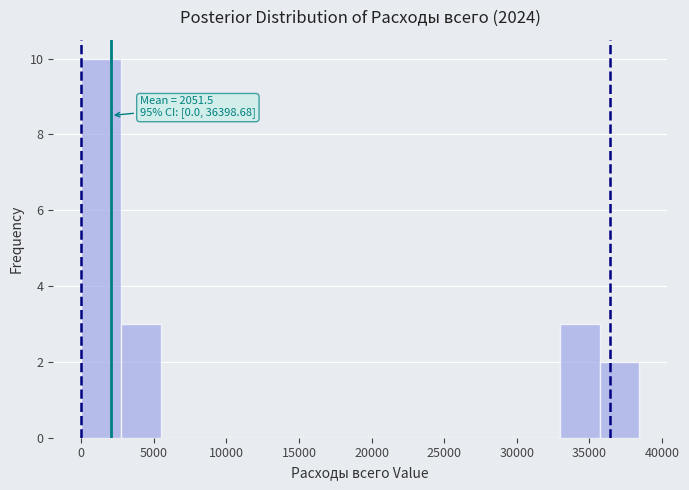

Which range on the x-axis has the tallest bar?

0 to 2500